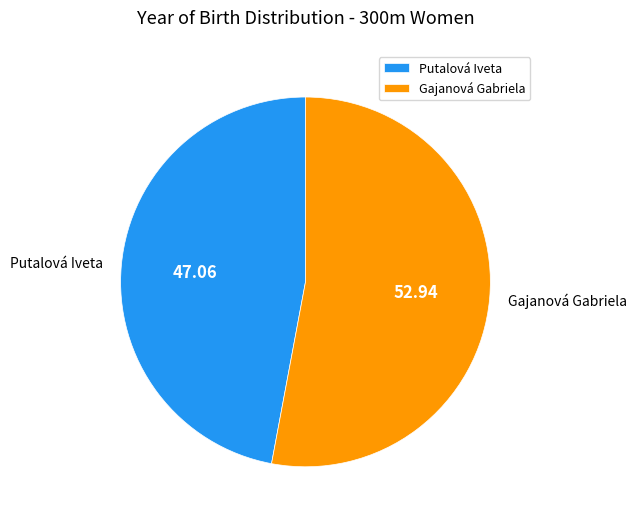

What is the smallest slice in the pie chart?

Putalová Iveta